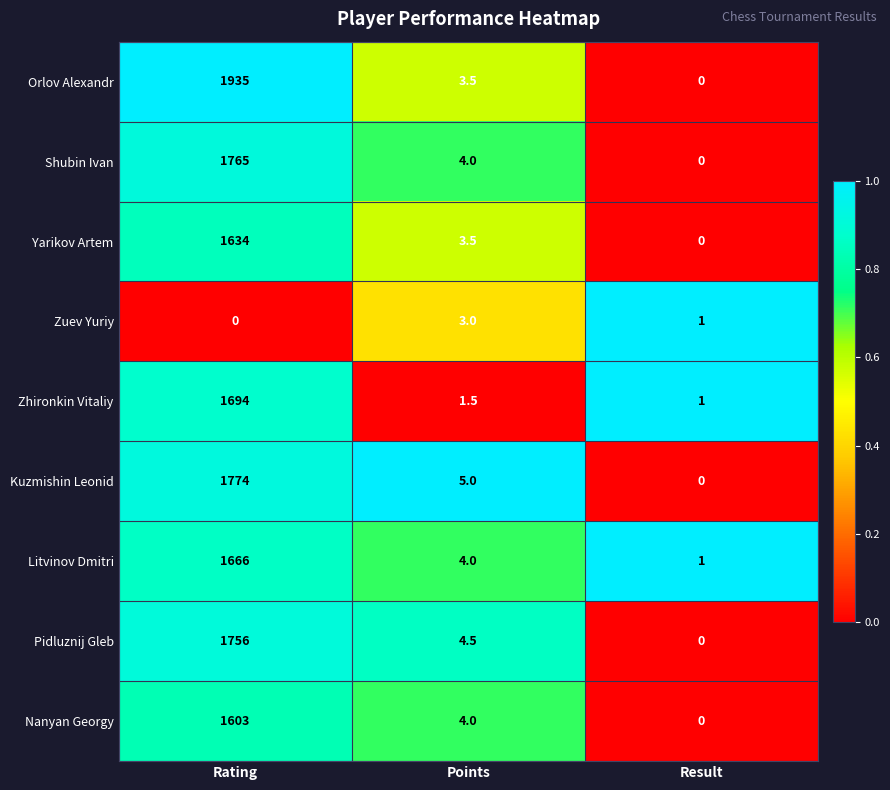

What is the sum of all Yarikov Artem values?

1637.5